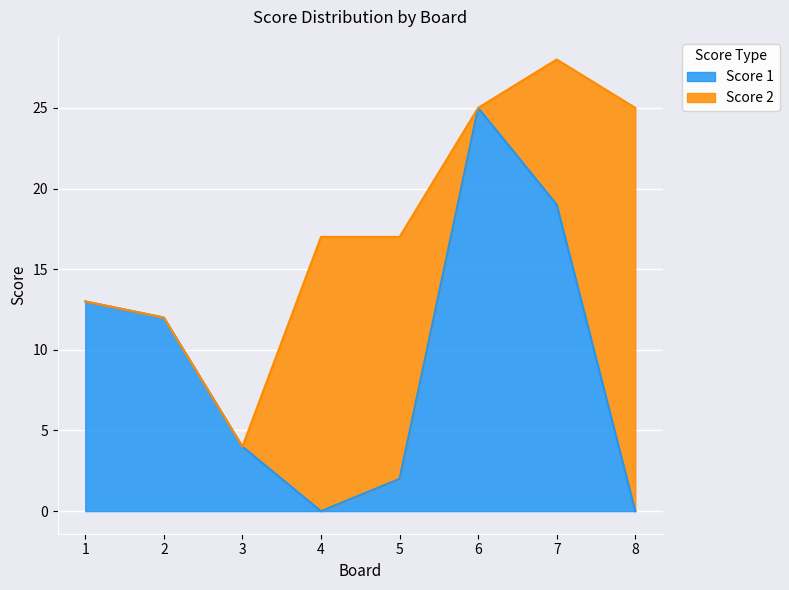

At which label does the data first exceed 12?

1